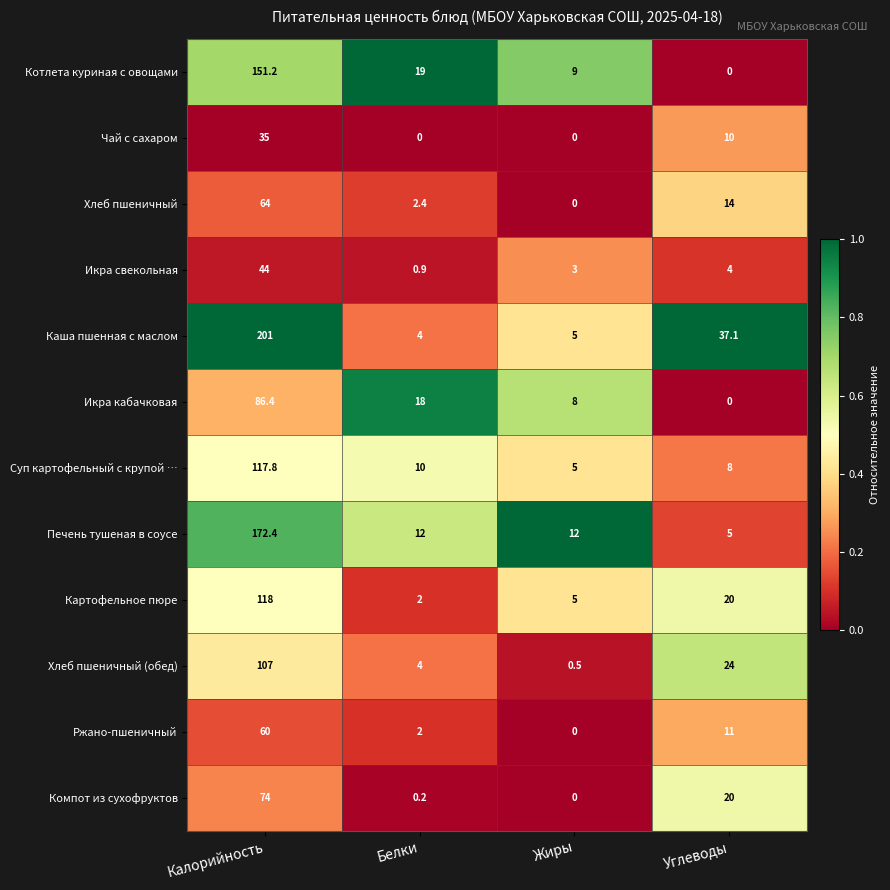

Rank the categories by Суп картофельный с крупой … value from highest to lowest.

Калорийность, Белки, Углеводы, Жиры